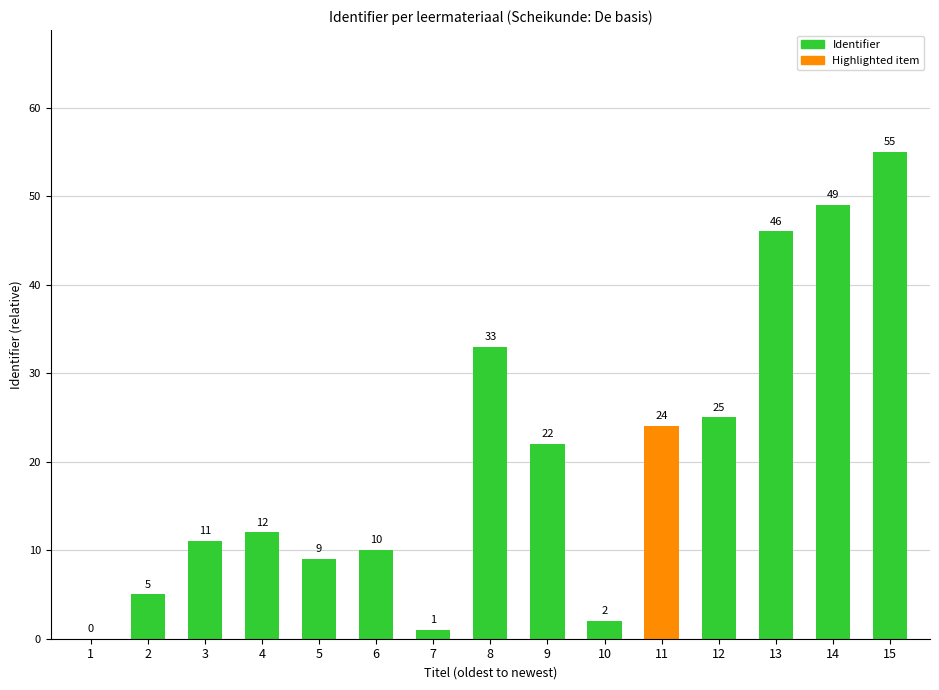

What is the change in value from 3 to 9?

+11